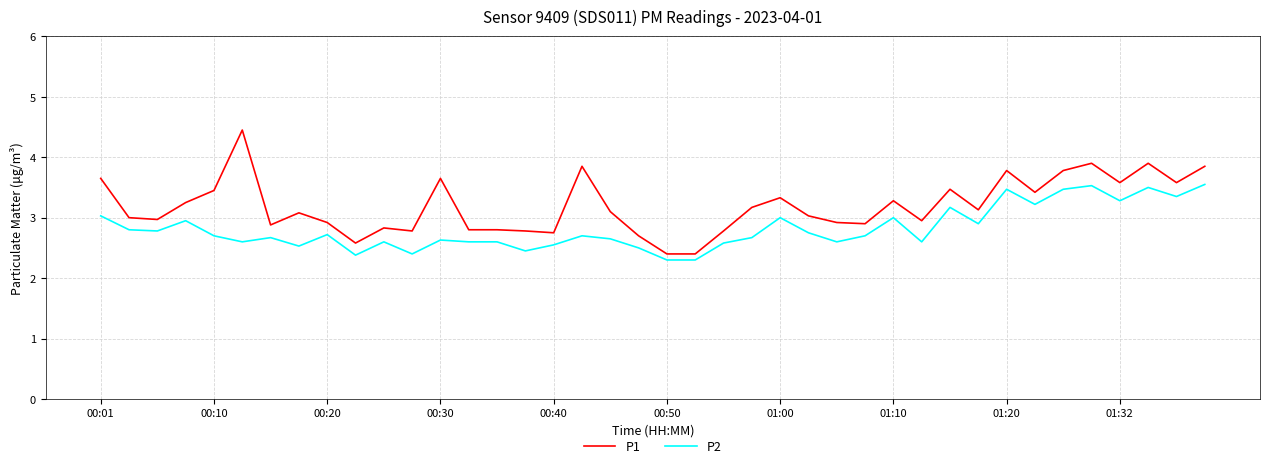

Which series has the largest range (max minus min)?

P1